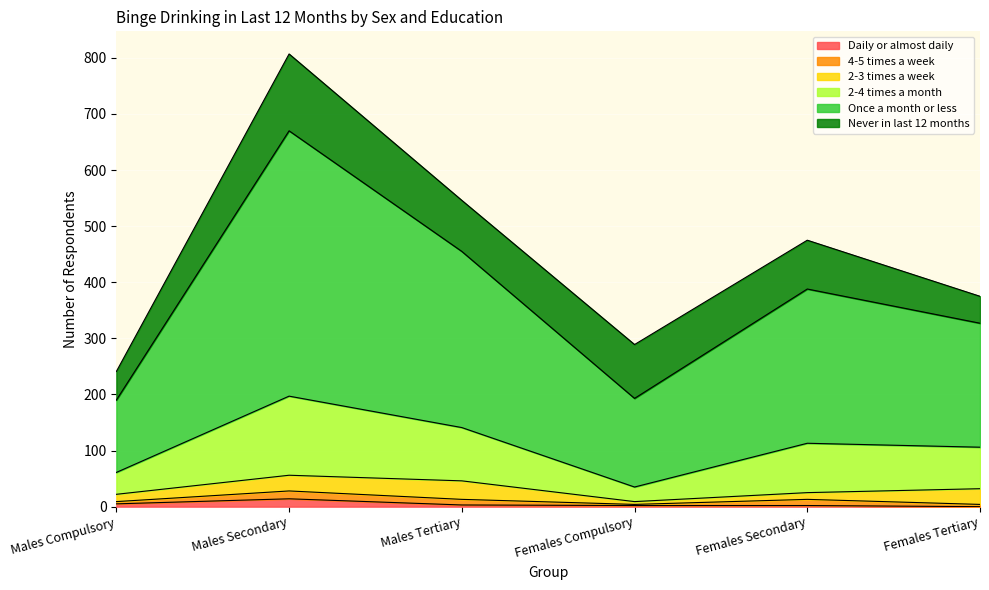

Where is the first local maximum for 2-4 times a month?

Males Secondary